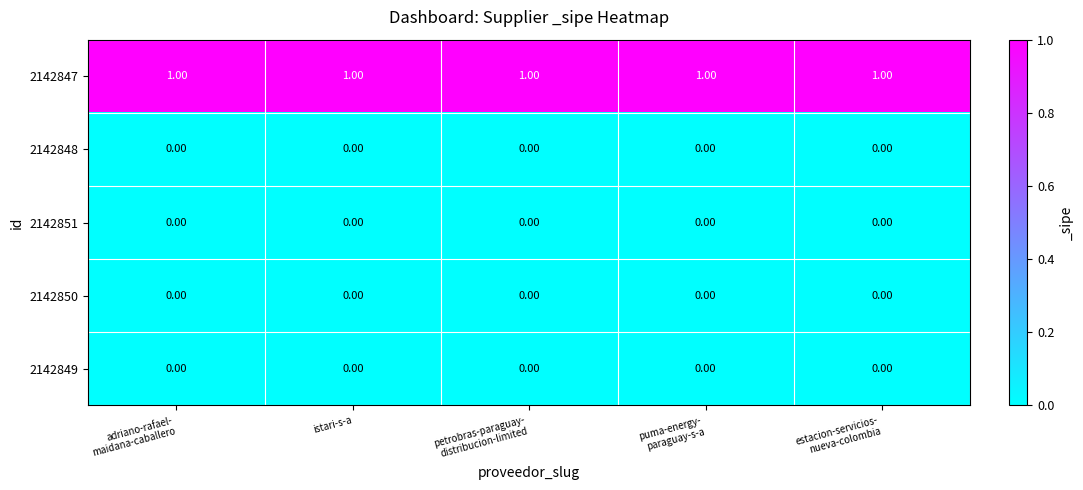

Which series has the largest total across all categories?

2142847